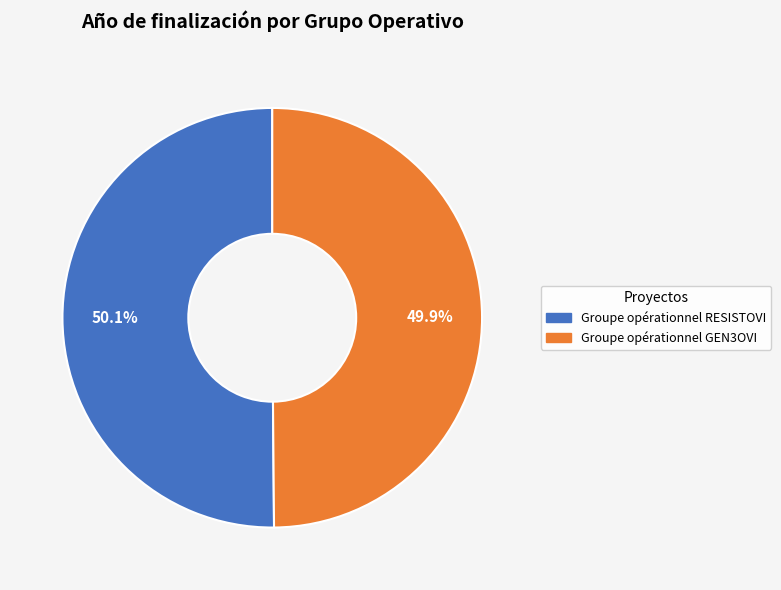

Combined, do Groupe opérationnel GEN3OVI and Groupe opérationnel RESISTOVI account for over 50%?

Yes